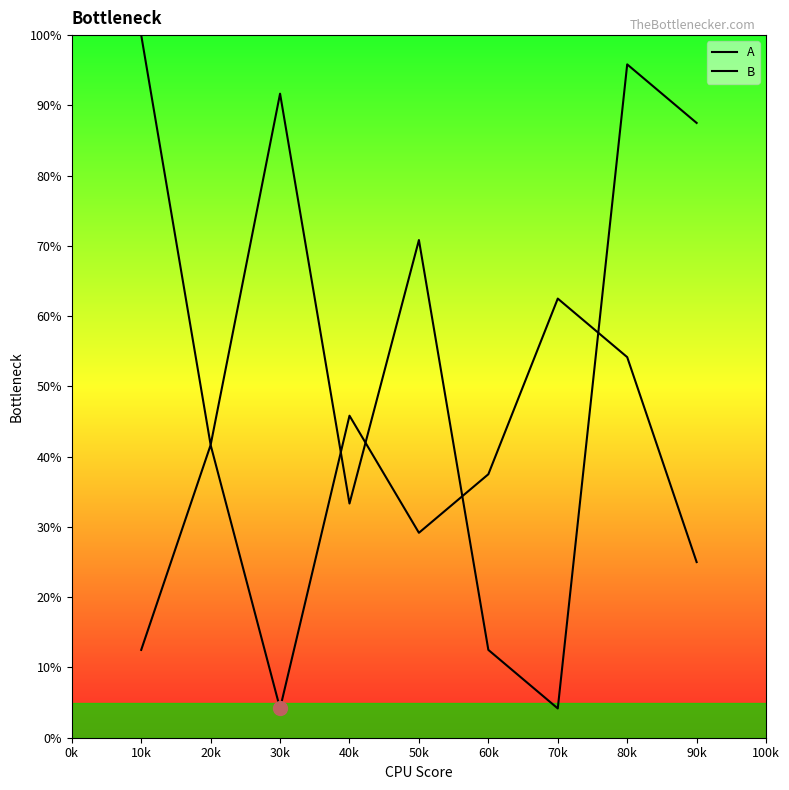

Where is the first local minimum for B?

20k